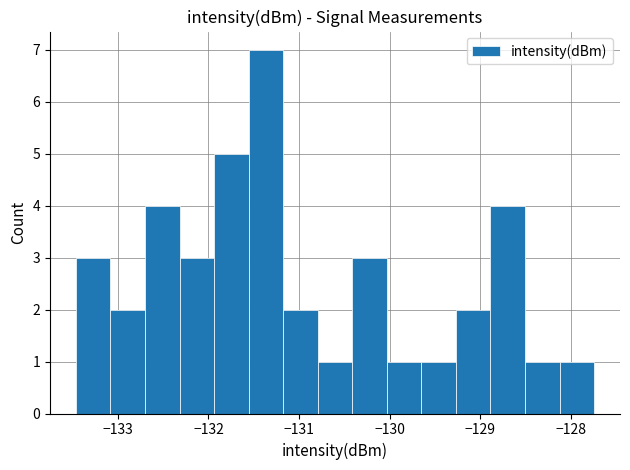

Read against the x-axis, roughly where is the centre of the tallest bar?

-131.4